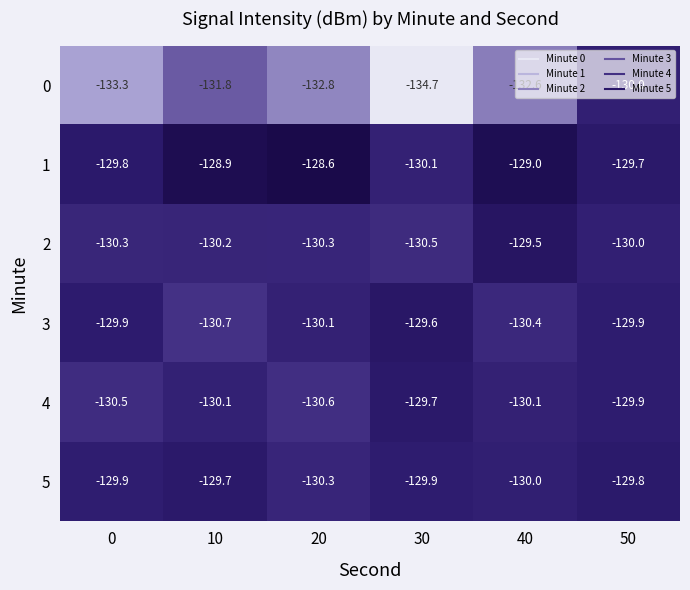

Rank the series at 10 from highest to lowest value.

1, 5, 4, 2, 3, 0